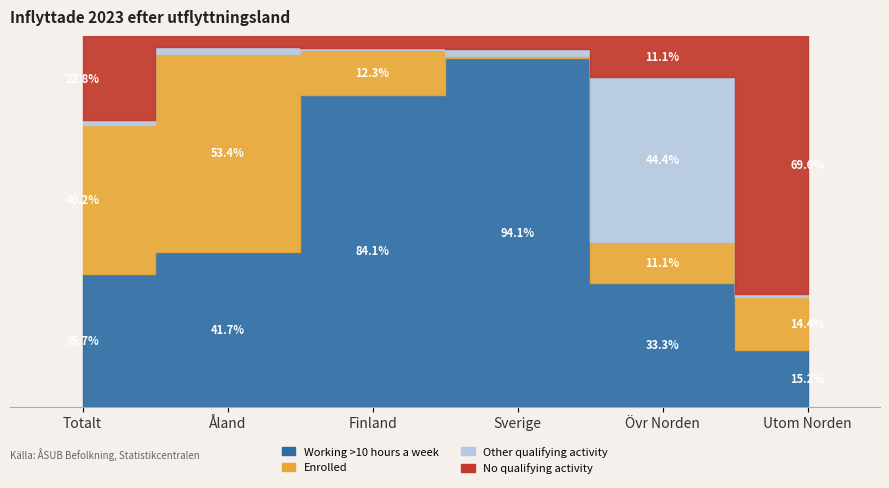

What is the label of the 1st point from the left?

Totalt